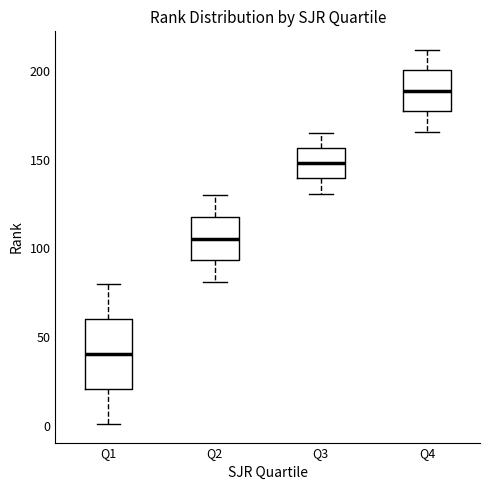

Reading left to right, read every box against the y-axis: the position of its median line, the range the box covers, and the ends of its whiskers. The values are not printed on the chart, so give them approximately, as read against the axis.

Q1: median 40, box 20 to 60, whiskers 0 to 80
Q2: median 105, box 95 to 120, whiskers 80 to 130
Q3: median 150, box 140 to 155, whiskers 130 to 165
Q4: median 190, box 180 to 200, whiskers 165 to 210